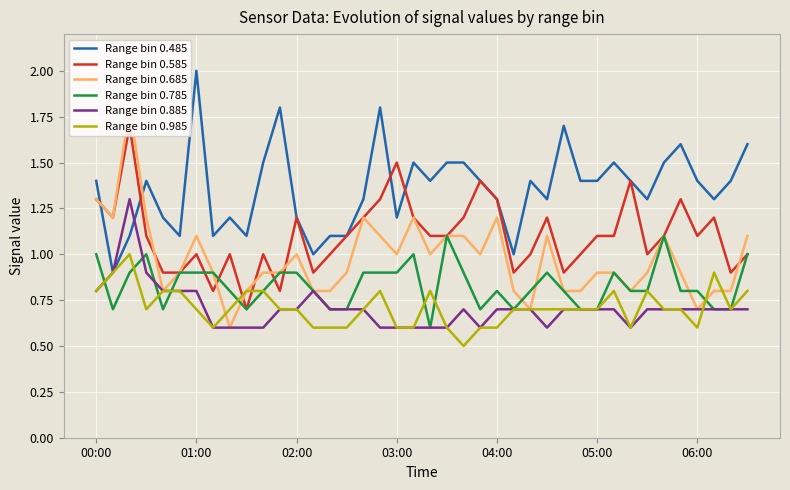

Which series has the widest spread of values?

Range bin 0.685